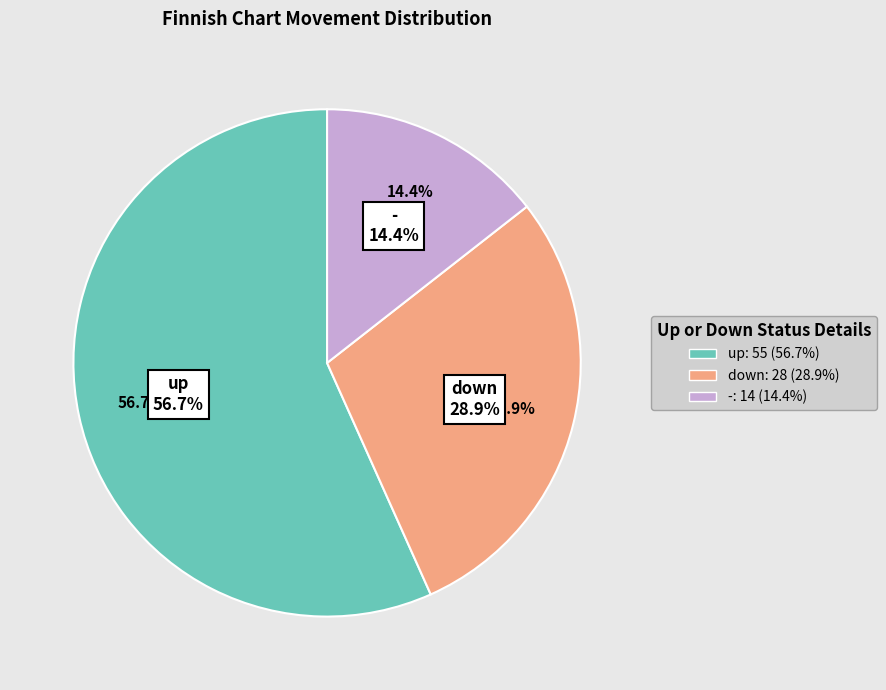

What percentage is the - slice, to the nearest percent?

14%